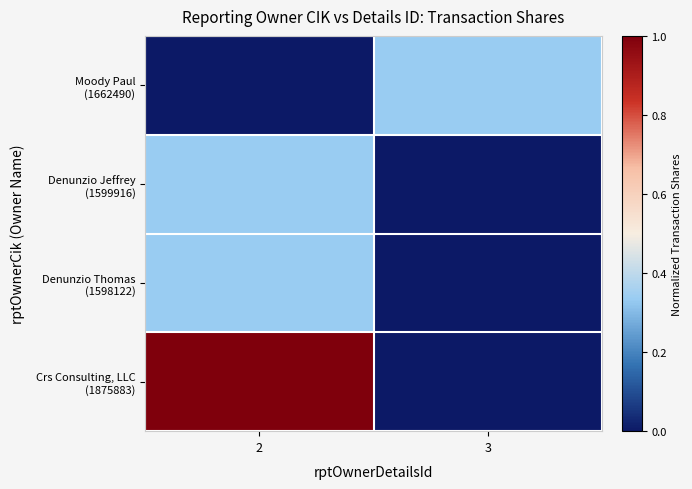

Which has a higher value, 3 or 2?

3